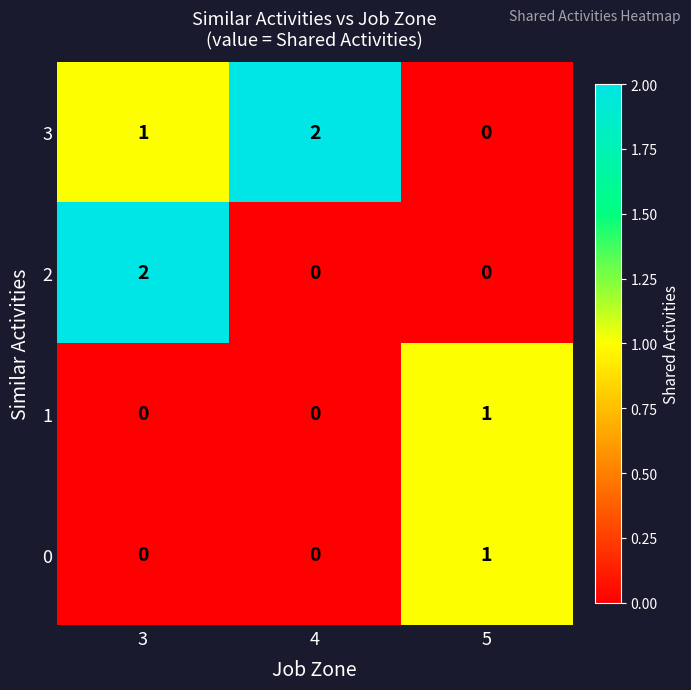

At which label is 3 closest to 1?

3